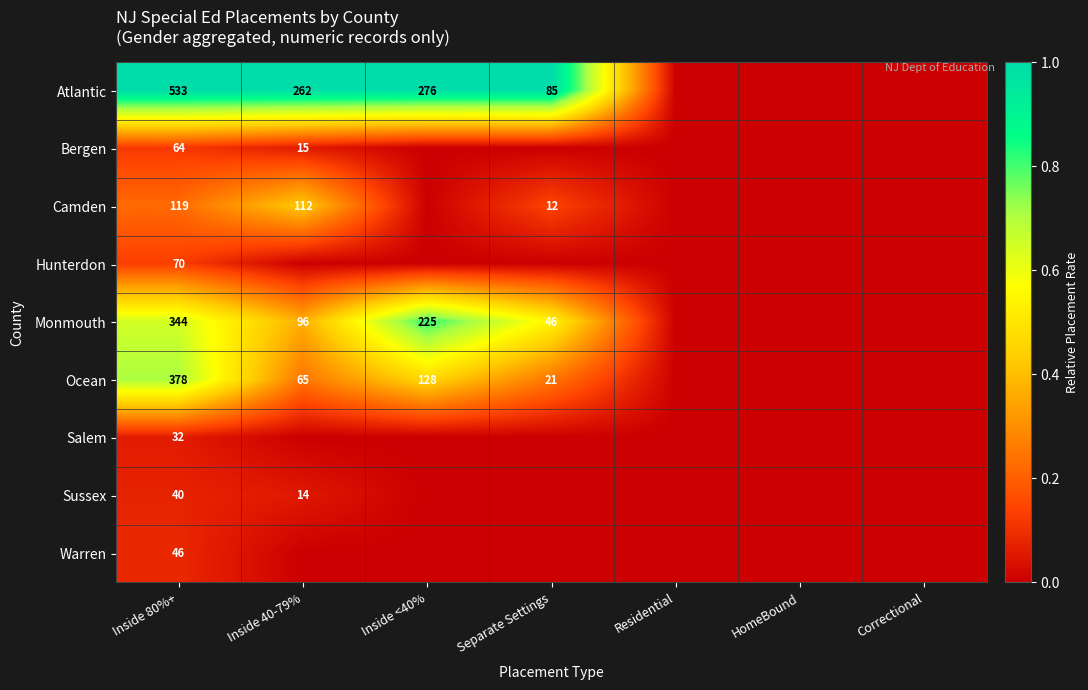

True or false: Camden has a value of 12 at Separate Settings.

True